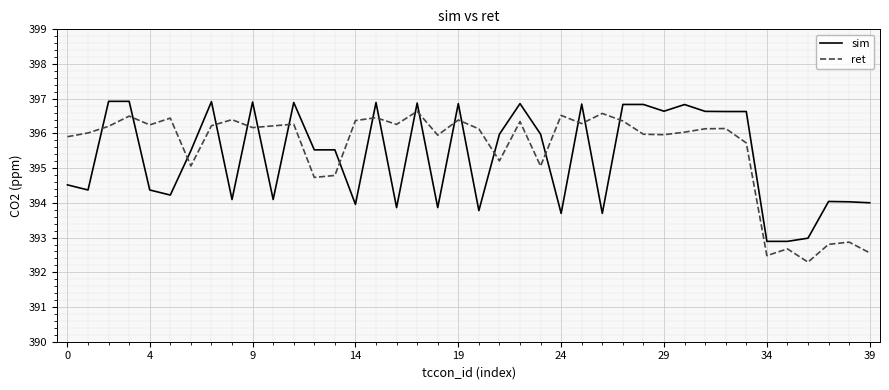

What is the difference between the maximum and minimum values in the sim series?

4.0